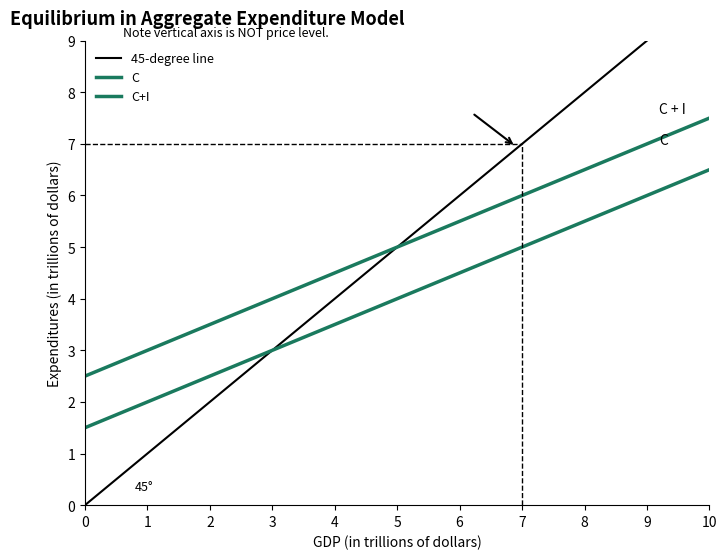

What is the average value of the C series?

4.0